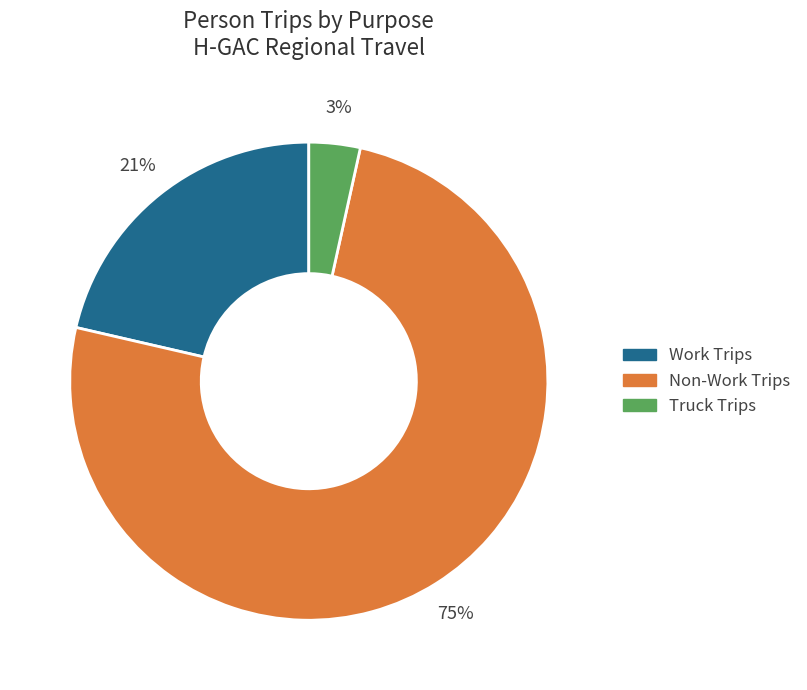

To the nearest percent, what is the average slice percentage?

33%